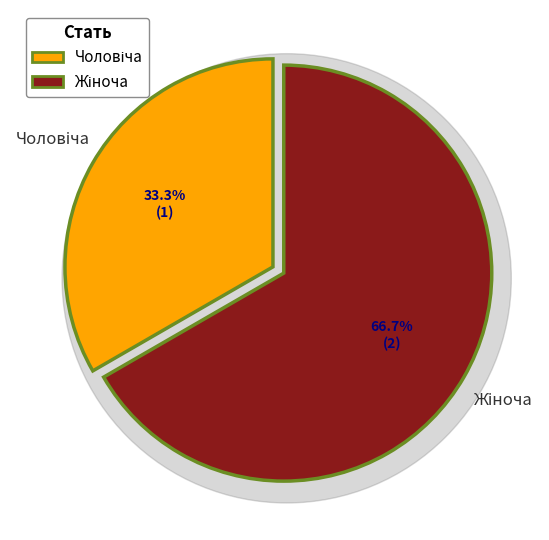

Is it true that Чоловіча is 43% of the pie?

False